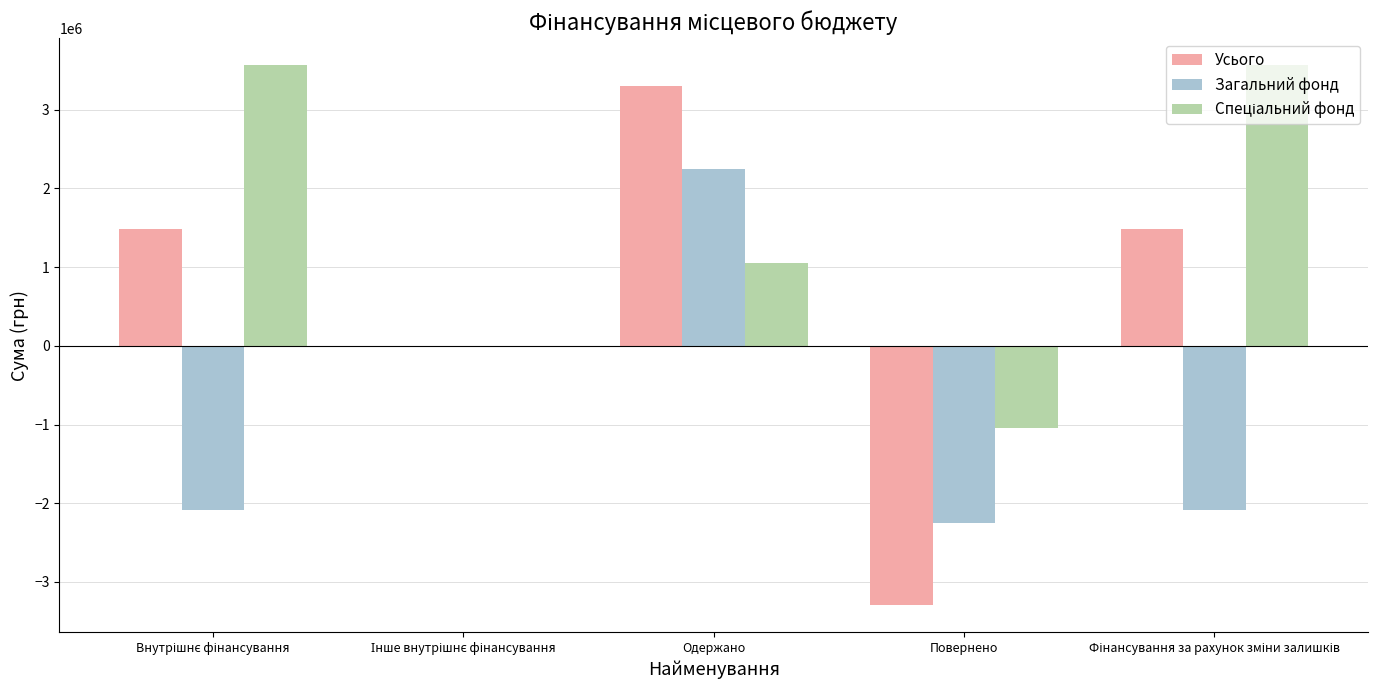

At which category is the sum across all series the highest?

Одержано